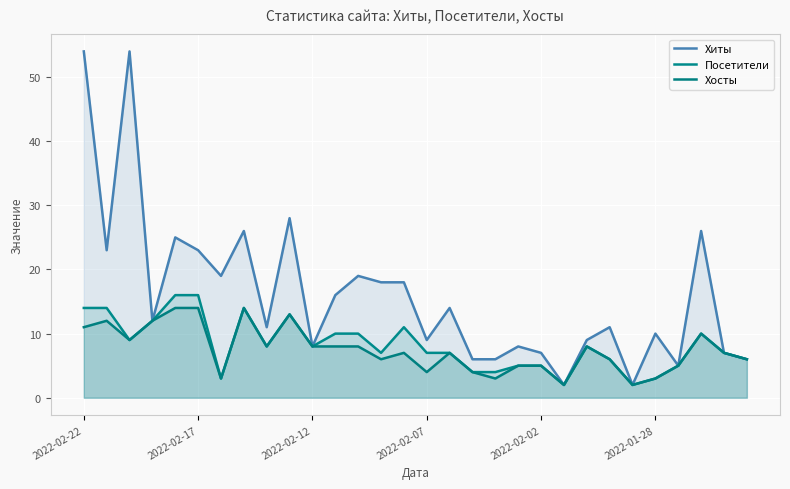

At 19, list the series in order from largest to smallest.

Хиты, Посетители, Хосты